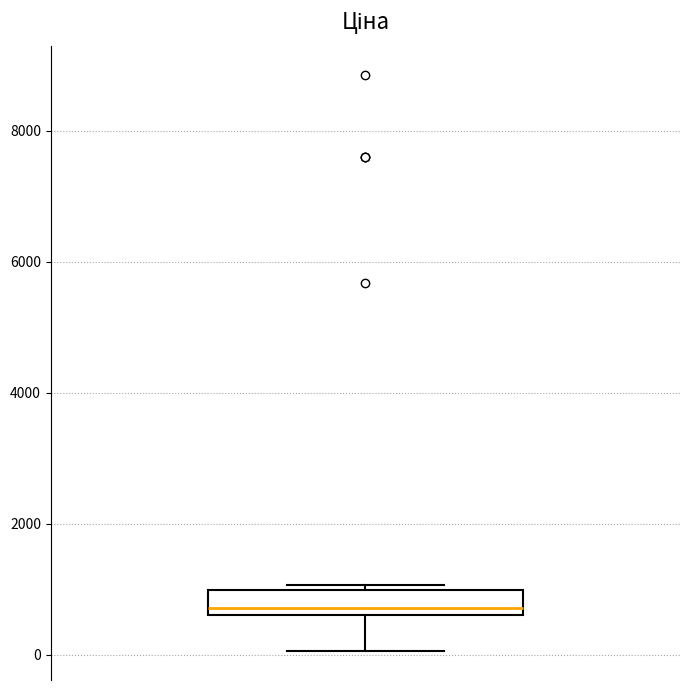

Where is the upper edge of the box on the y-axis? The values are not printed on the chart, so give them approximately, as read against the axis.

1000